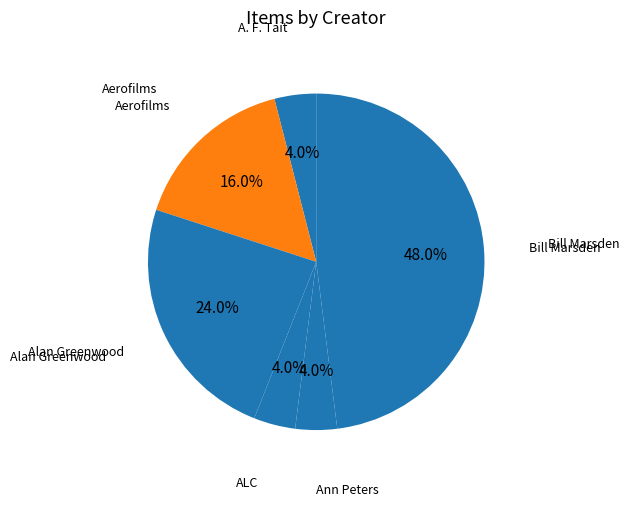

To the nearest percent, what is the average slice percentage?

17%